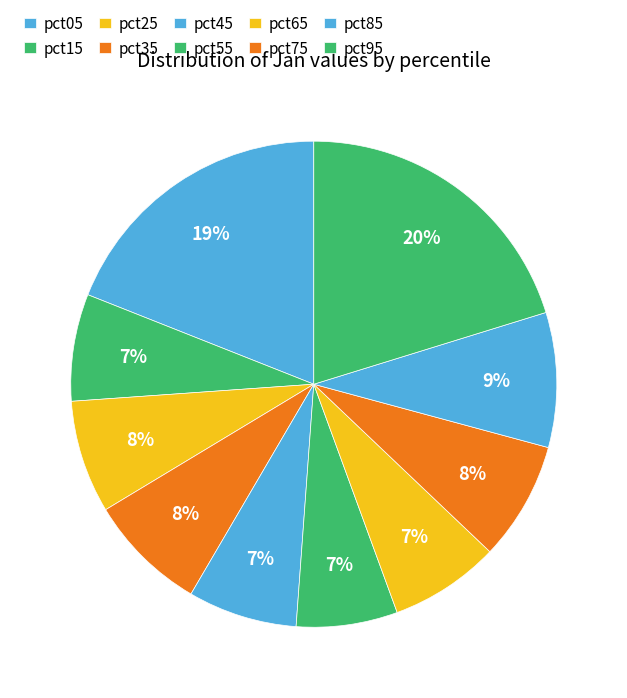

True or false: pct55 accounts for 7% of the total.

True